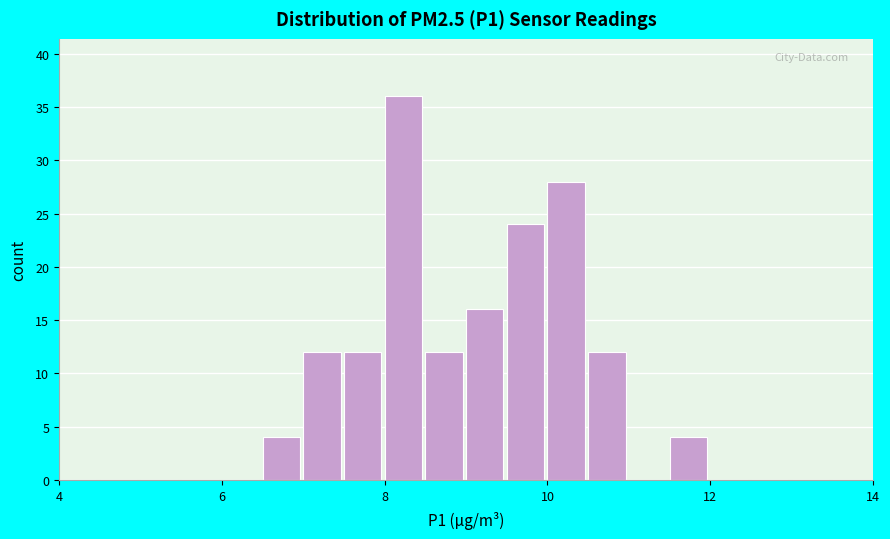

Read against the x-axis, roughly where is the centre of the tallest bar?

8.2